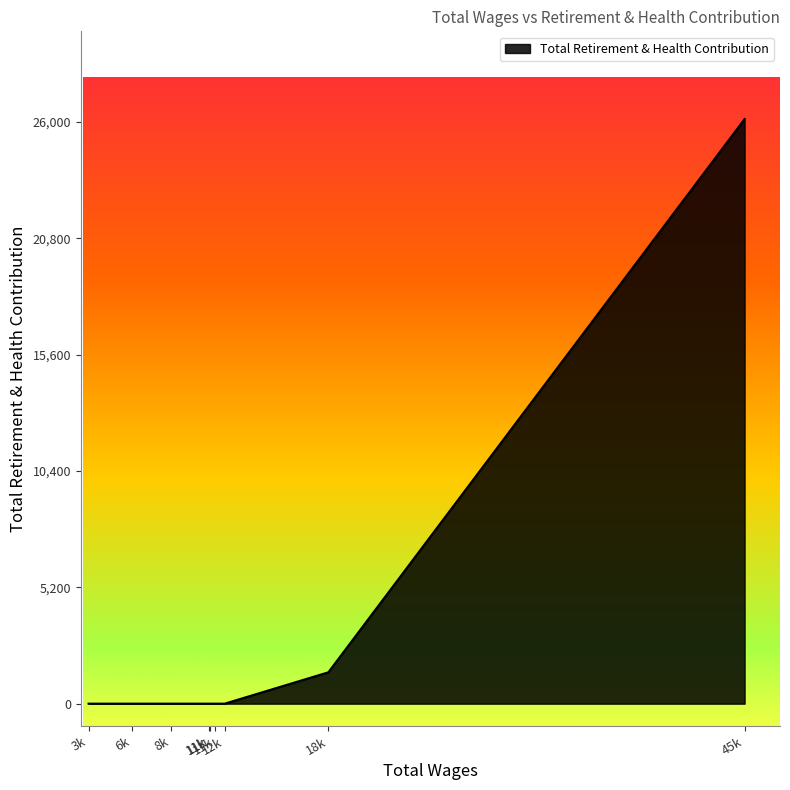

List the labels in order of value, largest first.

45727.0, 18850.0, 12158.0, 11544.0, 11180.0, 11116.0, 8672.0, 6159.0, 3368.0